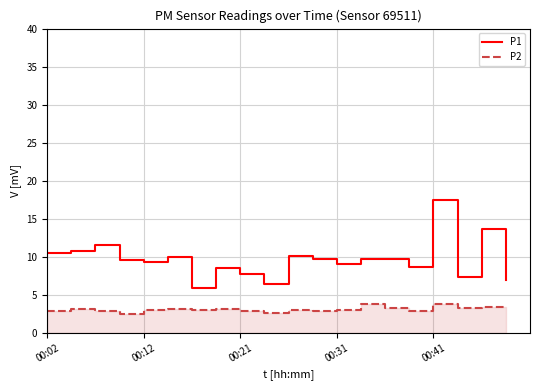

Count the number of data series in this chart.

2